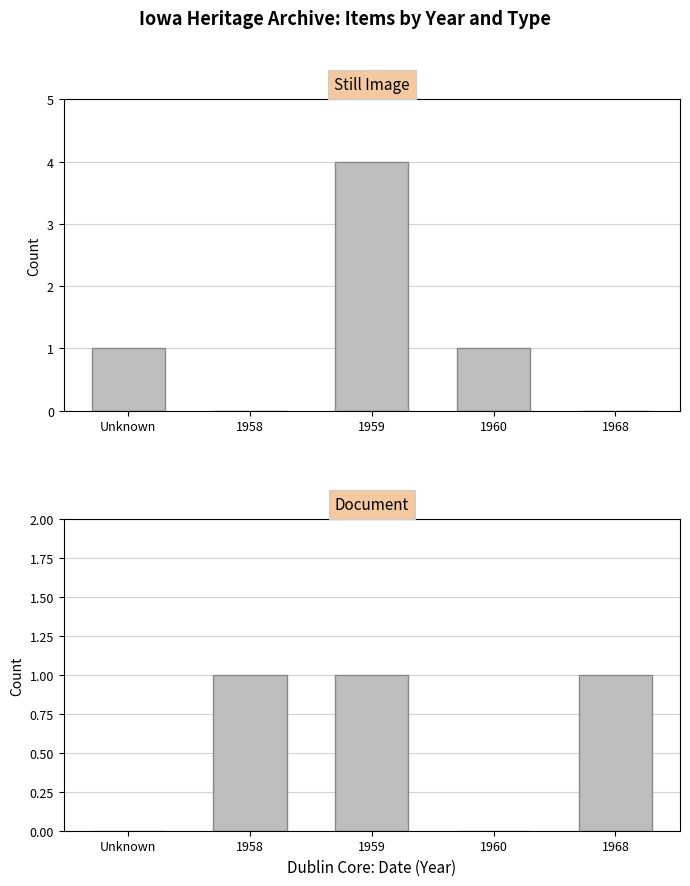

Are the bars grouped side by side (vs. stacked)?

Yes